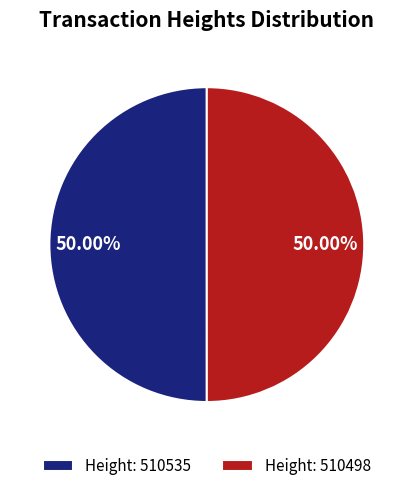

What is the ratio of the value at Height: 510535 to the value at Height: 510498?

1.0